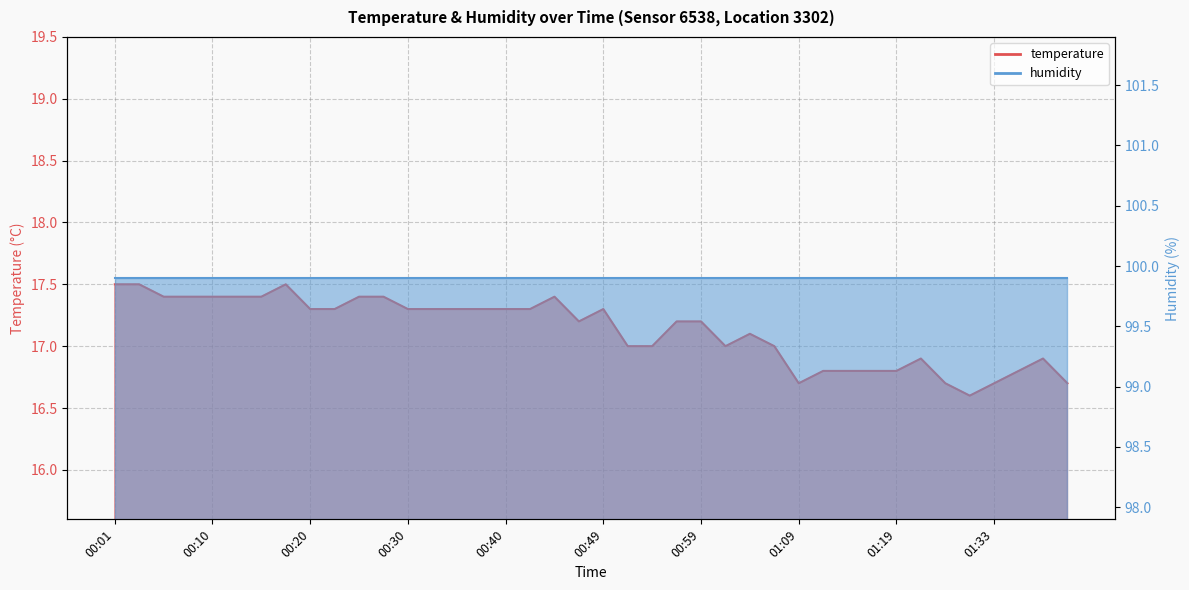

Reading left to right, what are all the values shown in this chart?

17.5	17.5	17.4	17.4	17.4	17.4	17.4	17.5	17.3	17.3	17.4	17.4	17.3	17.3	17.3	17.3	17.3	17.3	17.4	17.2	17.3	17.0	17.0	17.2	17.2	17.0	17.1	17.0	16.7	16.8	16.8	16.8	16.8	16.9	16.7	16.6	16.7	16.8	16.9	16.7